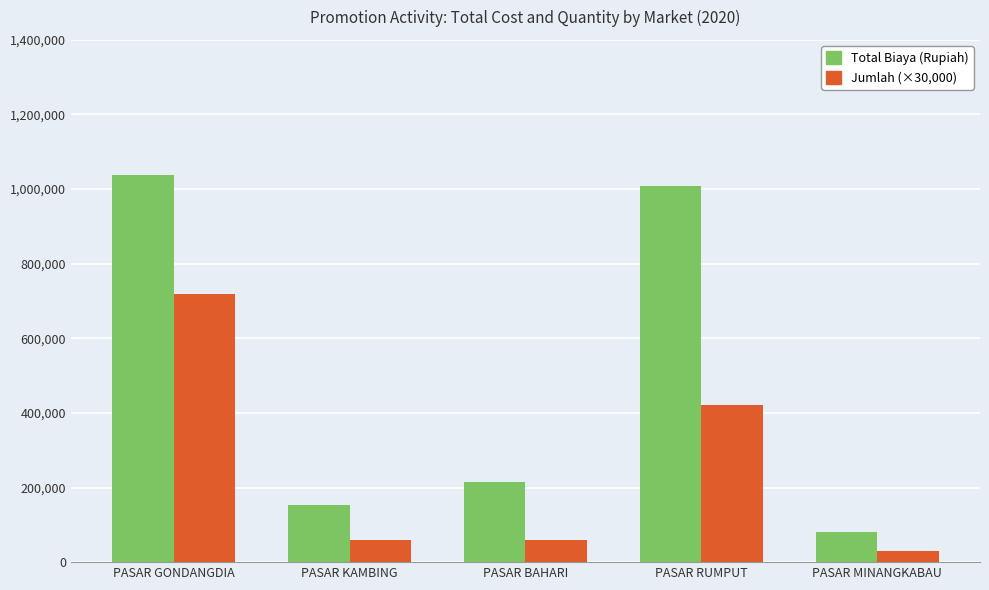

Rank the series by their average value, from lowest to highest.

Jumlah (×30,000), Total Biaya (Rupiah)